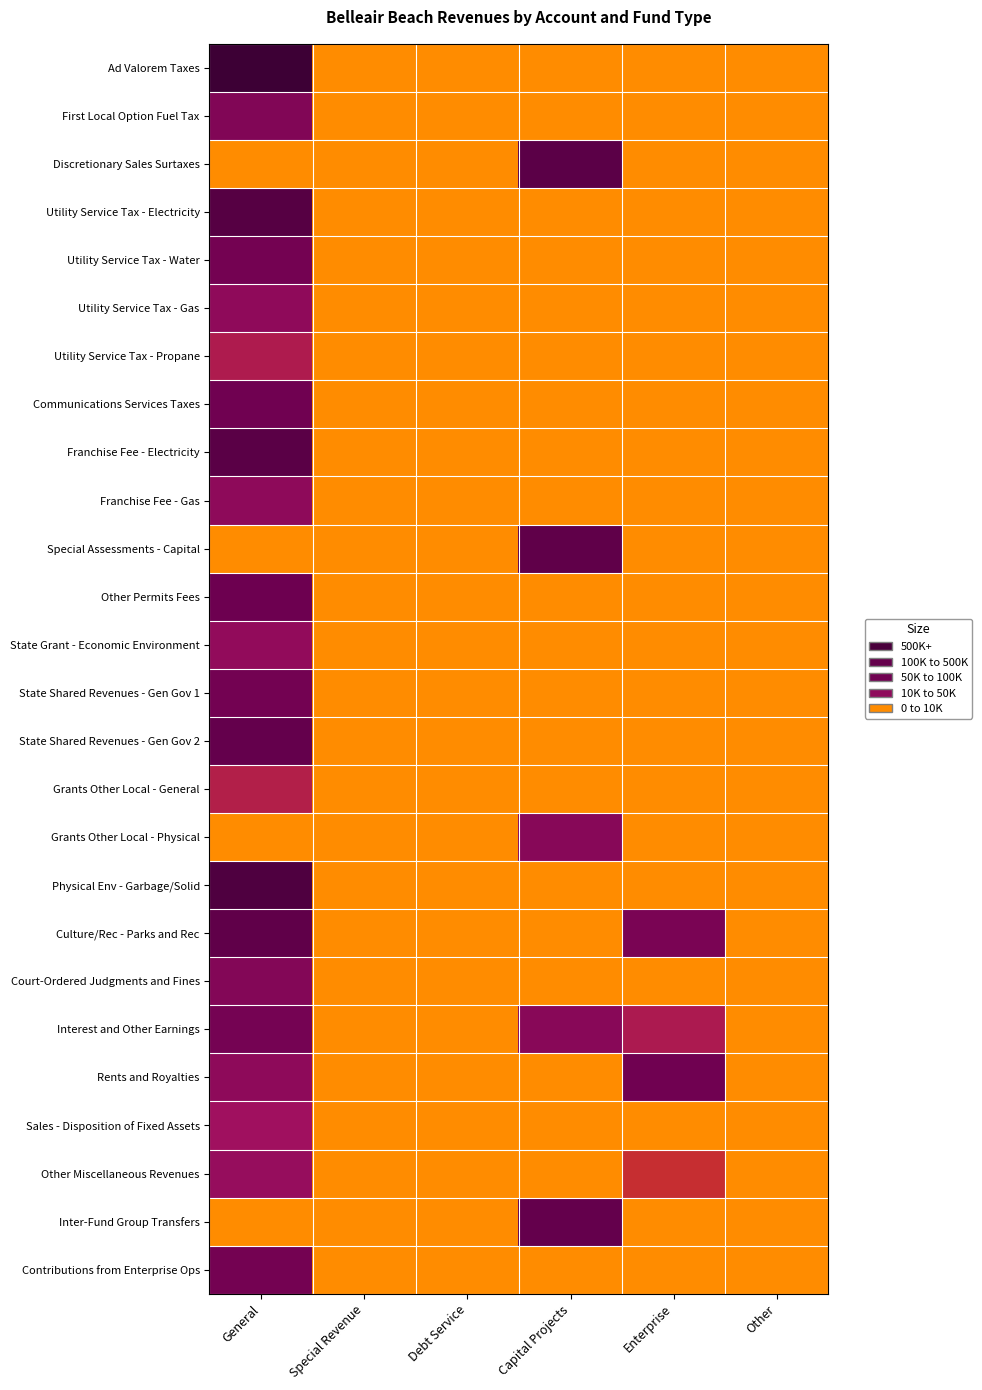

Reading right to left, list all the values displayed in this chart.

Ad Valorem Taxes: Other=0.0	Enterprise=0.0	Capital Projects=0.0	Debt Service=0.0	Special Revenue=0.0	General=13.9
First Local Option Fuel Tax: Other=0.0	Enterprise=0.0	Capital Projects=0.0	Debt Service=0.0	Special Revenue=0.0	General=9.9
Discretionary Sales Surtaxes: Other=0.0	Enterprise=0.0	Capital Projects=12.0	Debt Service=0.0	Special Revenue=0.0	General=0.0
Utility Service Tax - Electricity: Other=0.0	Enterprise=0.0	Capital Projects=0.0	Debt Service=0.0	Special Revenue=0.0	General=12.4
Utility Service Tax - Water: Other=0.0	Enterprise=0.0	Capital Projects=0.0	Debt Service=0.0	Special Revenue=0.0	General=10.6
Utility Service Tax - Gas: Other=0.0	Enterprise=0.0	Capital Projects=0.0	Debt Service=0.0	Special Revenue=0.0	General=9.2
Utility Service Tax - Propane: Other=0.0	Enterprise=0.0	Capital Projects=0.0	Debt Service=0.0	Special Revenue=0.0	General=7.3
Communications Services Taxes: Other=0.0	Enterprise=0.0	Capital Projects=0.0	Debt Service=0.0	Special Revenue=0.0	General=10.9
Franchise Fee - Electricity: Other=0.0	Enterprise=0.0	Capital Projects=0.0	Debt Service=0.0	Special Revenue=0.0	General=12.1
Franchise Fee - Gas: Other=0.0	Enterprise=0.0	Capital Projects=0.0	Debt Service=0.0	Special Revenue=0.0	General=9.3
Special Assessments - Capital: Other=0.0	Enterprise=0.0	Capital Projects=11.8	Debt Service=0.0	Special Revenue=0.0	General=0.0
Other Permits Fees: Other=0.0	Enterprise=0.0	Capital Projects=0.0	Debt Service=0.0	Special Revenue=0.0	General=11.0
State Grant - Economic Environment: Other=0.0	Enterprise=0.0	Capital Projects=0.0	Debt Service=0.0	Special Revenue=0.0	General=9.0
State Shared Revenues - Gen Gov 1: Other=0.0	Enterprise=0.0	Capital Projects=0.0	Debt Service=0.0	Special Revenue=0.0	General=10.7
State Shared Revenues - Gen Gov 2: Other=0.0	Enterprise=0.0	Capital Projects=0.0	Debt Service=0.0	Special Revenue=0.0	General=11.5
Grants Other Local - General: Other=0.0	Enterprise=0.0	Capital Projects=0.0	Debt Service=0.0	Special Revenue=0.0	General=7.0
Grants Other Local - Physical: Other=0.0	Enterprise=0.0	Capital Projects=9.6	Debt Service=0.0	Special Revenue=0.0	General=0.0
Physical Env - Garbage/Solid: Other=0.0	Enterprise=0.0	Capital Projects=0.0	Debt Service=0.0	Special Revenue=0.0	General=12.7
Culture/Rec - Parks and Rec: Other=0.0	Enterprise=10.3	Capital Projects=0.0	Debt Service=0.0	Special Revenue=0.0	General=11.8
Court-Ordered Judgments and Fines: Other=0.0	Enterprise=0.0	Capital Projects=0.0	Debt Service=0.0	Special Revenue=0.0	General=9.8
Interest and Other Earnings: Other=0.0	Enterprise=7.5	Capital Projects=9.6	Debt Service=0.0	Special Revenue=0.0	General=10.6
Rents and Royalties: Other=0.0	Enterprise=10.9	Capital Projects=0.0	Debt Service=0.0	Special Revenue=0.0	General=9.3
Sales - Disposition of Fixed Assets: Other=0.0	Enterprise=0.0	Capital Projects=0.0	Debt Service=0.0	Special Revenue=0.0	General=8.3
Other Miscellaneous Revenues: Other=0.0	Enterprise=5.7	Capital Projects=0.0	Debt Service=0.0	Special Revenue=0.0	General=8.9
Inter-Fund Group Transfers: Other=0.0	Enterprise=0.0	Capital Projects=11.5	Debt Service=0.0	Special Revenue=0.0	General=0.0
Contributions from Enterprise Ops: Other=0.0	Enterprise=0.0	Capital Projects=0.0	Debt Service=0.0	Special Revenue=0.0	General=10.6